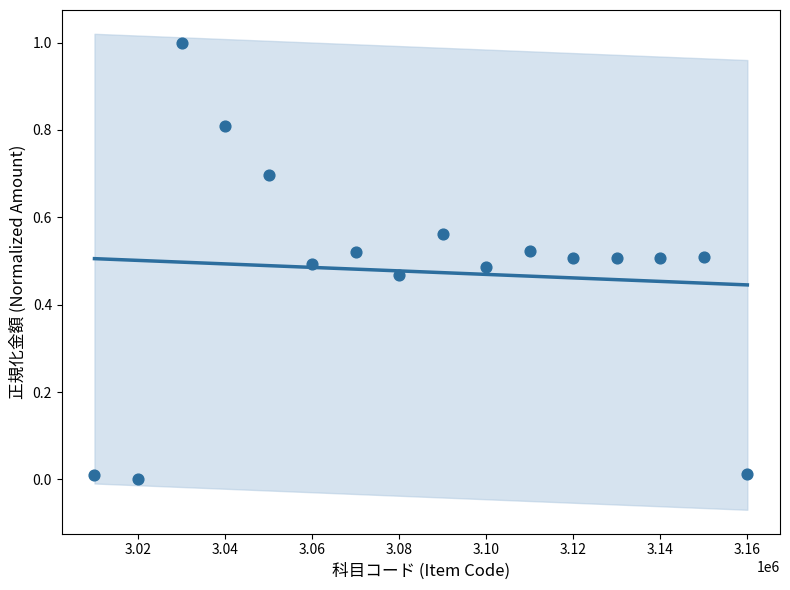

What is the range of X values (max minus min)?

150000.0